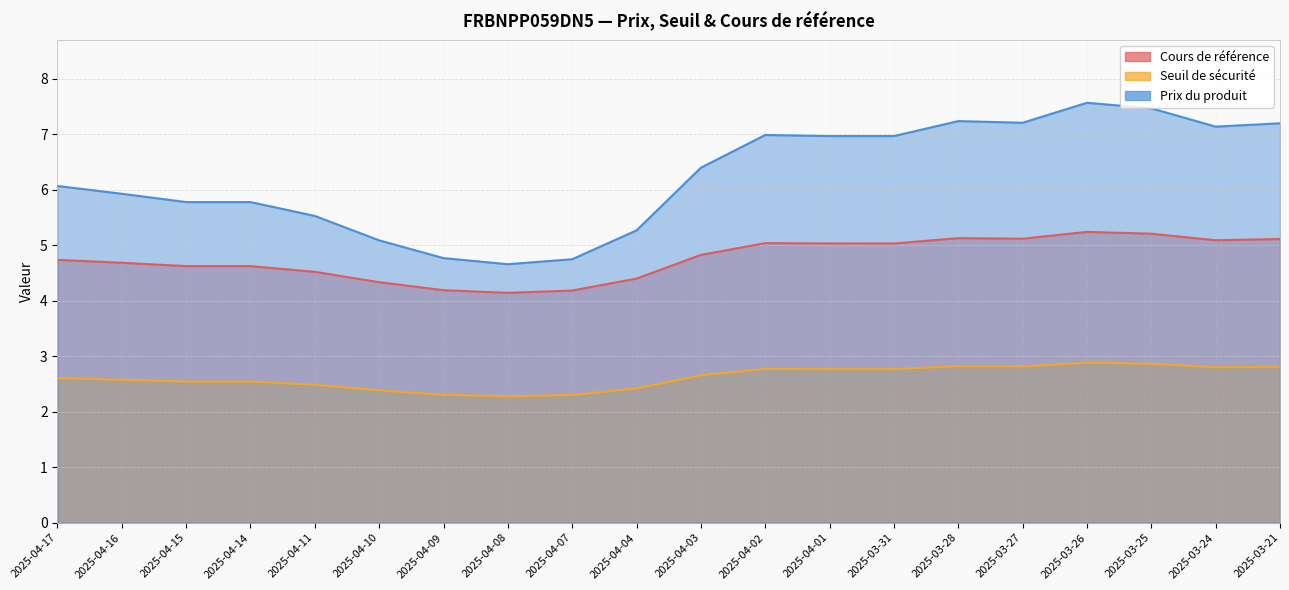

Reading left to right, list all the values displayed in this chart.

Cours de référence: 2025-04-17=4.7	2025-04-16=4.7	2025-04-15=4.6	2025-04-14=4.6	2025-04-11=4.5	2025-04-10=4.3	2025-04-09=4.2	2025-04-08=4.1	2025-04-07=4.2	2025-04-04=4.4	2025-04-03=4.8	2025-04-02=5.0	2025-04-01=5.0	2025-03-31=5.0	2025-03-28=5.1	2025-03-27=5.1	2025-03-26=5.2	2025-03-25=5.2	2025-03-24=5.1	2025-03-21=5.1
Seuil de sécurité: 2025-04-17=2.6	2025-04-16=2.6	2025-04-15=2.5	2025-04-14=2.5	2025-04-11=2.5	2025-04-10=2.4	2025-04-09=2.3	2025-04-08=2.3	2025-04-07=2.3	2025-04-04=2.4	2025-04-03=2.7	2025-04-02=2.8	2025-04-01=2.8	2025-03-31=2.8	2025-03-28=2.8	2025-03-27=2.8	2025-03-26=2.9	2025-03-25=2.9	2025-03-24=2.8	2025-03-21=2.8
Prix du produit: 2025-04-17=6.1	2025-04-16=5.9	2025-04-15=5.8	2025-04-14=5.8	2025-04-11=5.5	2025-04-10=5.1	2025-04-09=4.8	2025-04-08=4.7	2025-04-07=4.8	2025-04-04=5.3	2025-04-03=6.4	2025-04-02=7.0	2025-04-01=7.0	2025-03-31=7.0	2025-03-28=7.2	2025-03-27=7.2	2025-03-26=7.6	2025-03-25=7.5	2025-03-24=7.1	2025-03-21=7.2